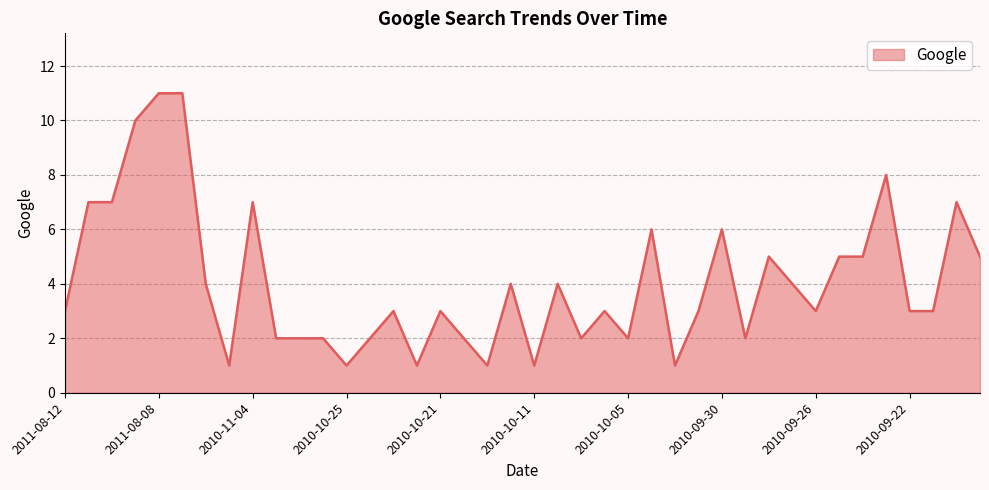

What is the difference between the maximum and minimum values?

10